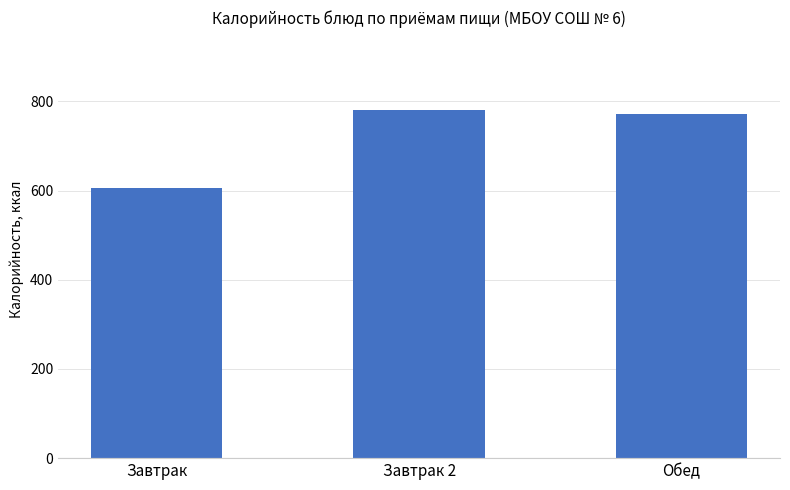

Rank the categories by value from lowest to highest.

Завтрак, Обед, Завтрак 2